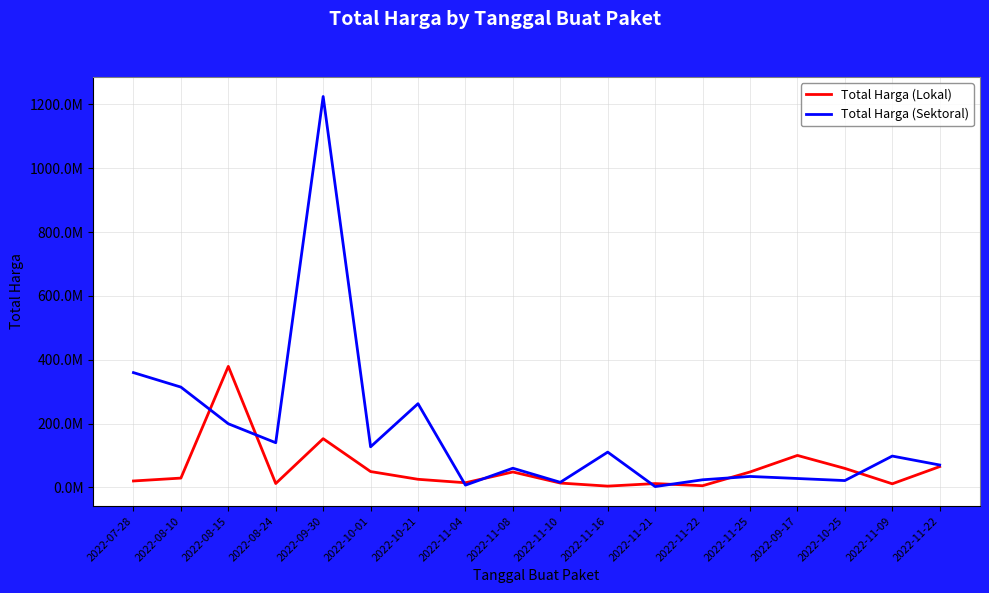

What are all the series names shown in the legend?

Total Harga (Lokal), Total Harga (Sektoral)